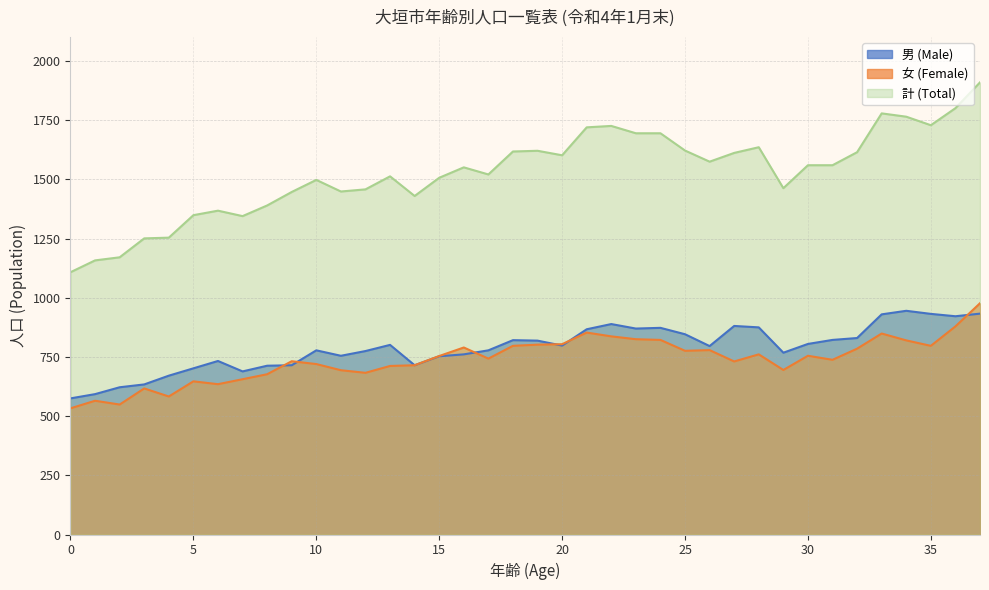

Which series has the largest total across all categories?

計 (Total)